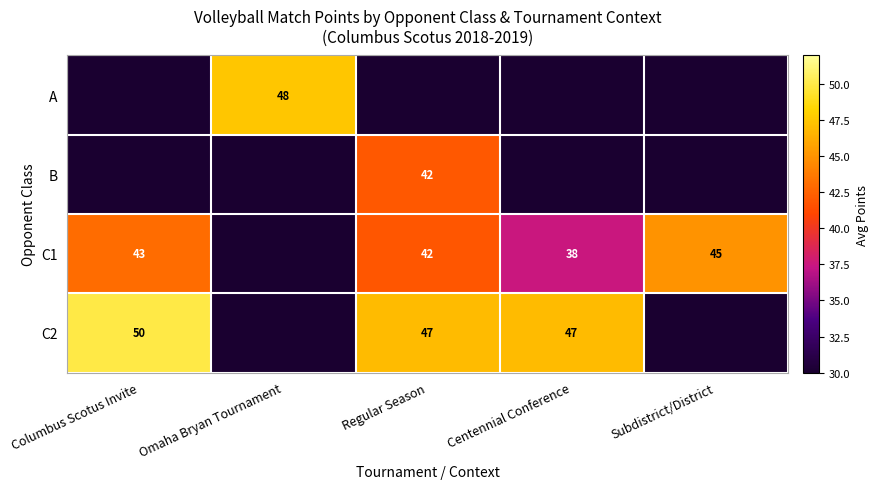

Is the value of C1 at Regular Season greater than the value of A at Omaha Bryan Tournament?

No